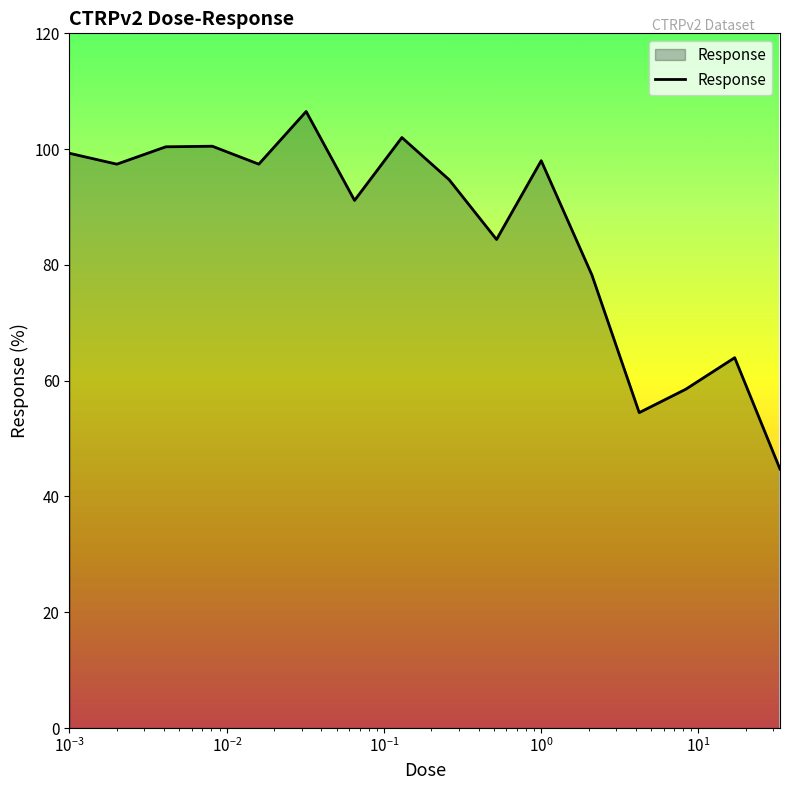

What is the maximum value shown in the chart?

106.5